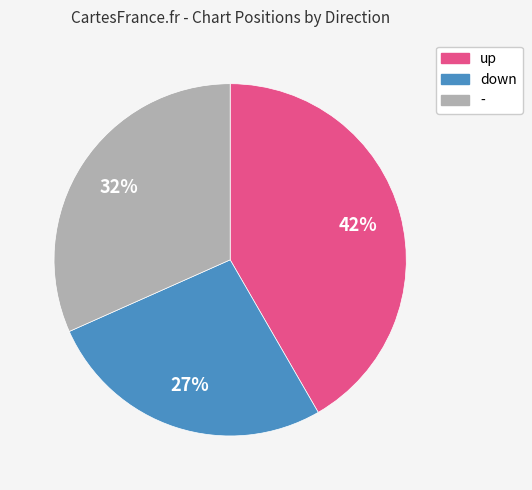

How many slices are in this pie chart?

3